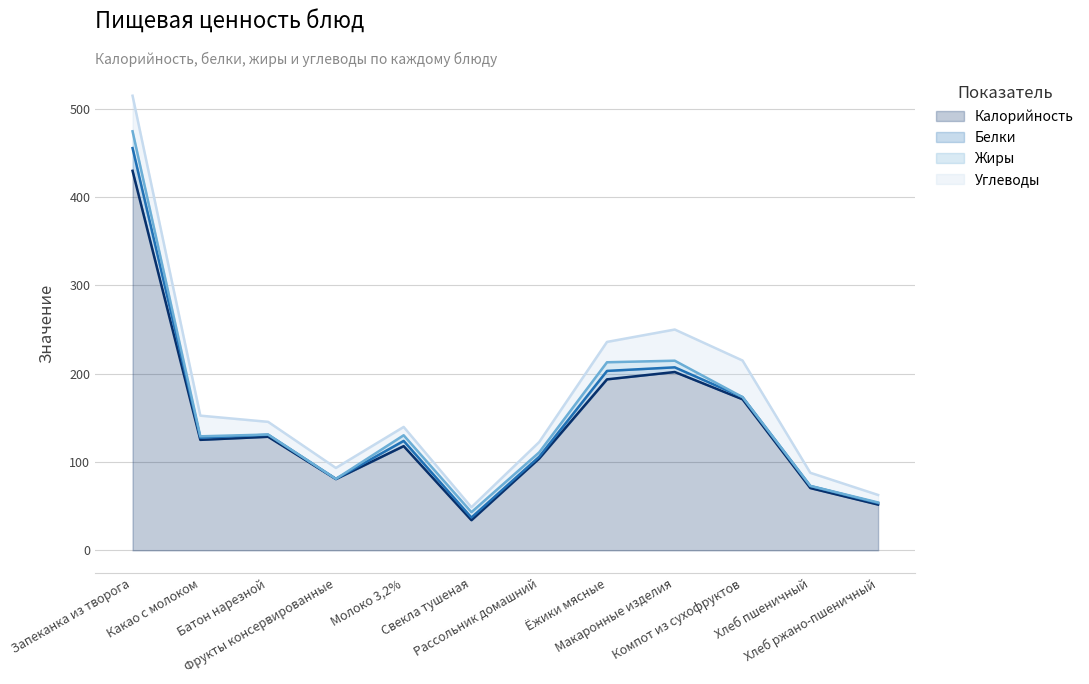

How many times do Белки and Жиры cross each other?

2